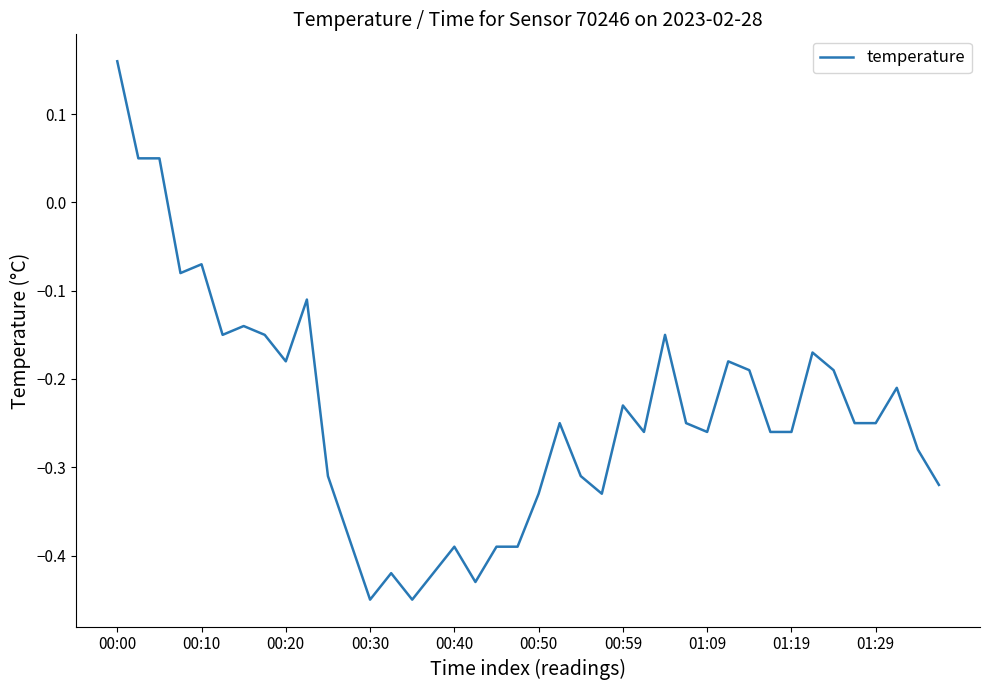

What is the difference between the maximum and minimum values?

0.6